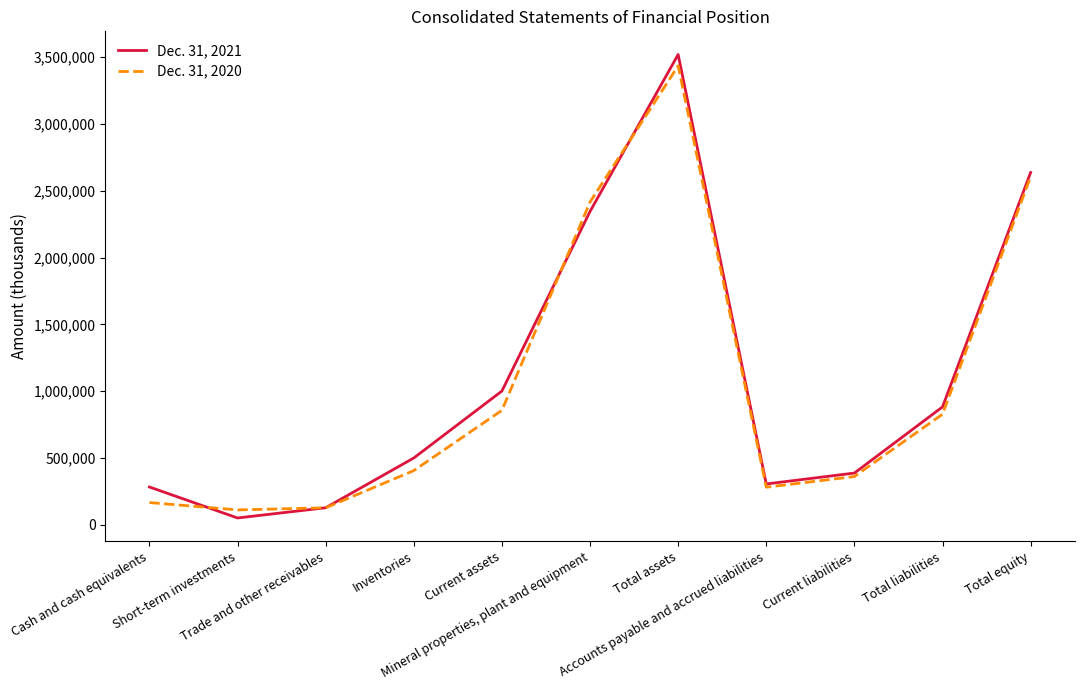

Which series has the largest total across all categories?

Dec. 31, 2021